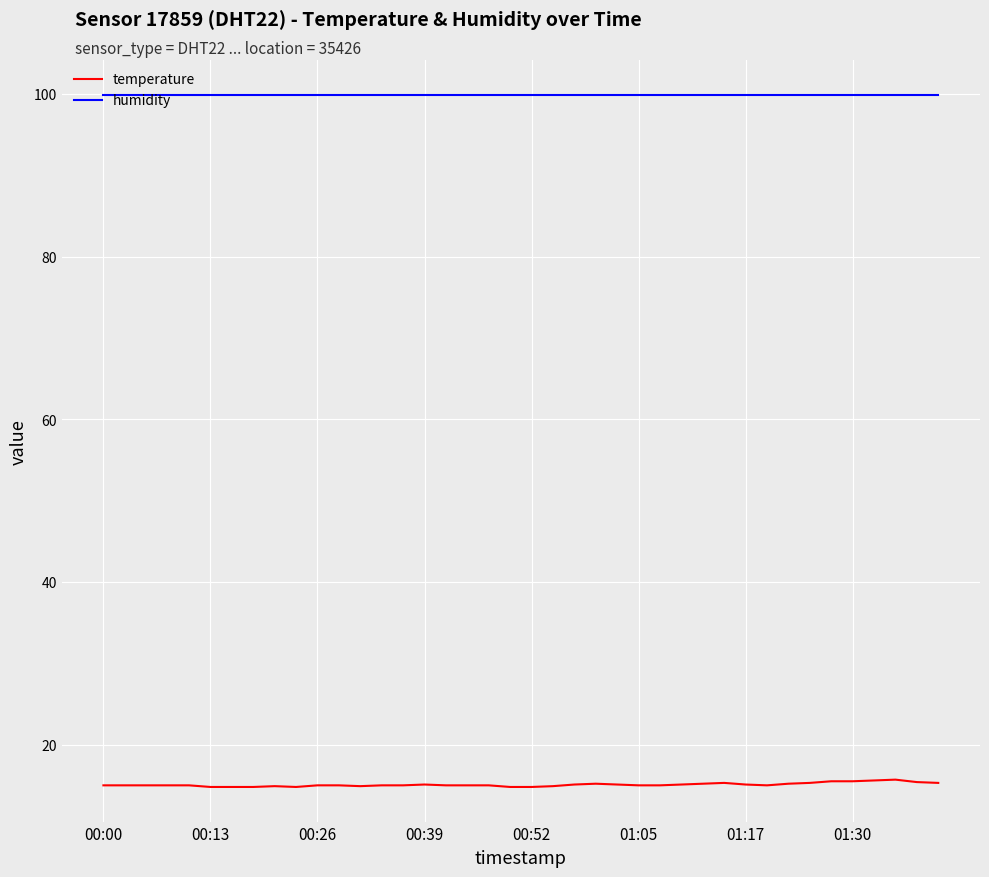

True or false: humidity and temperature cross at least once.

False